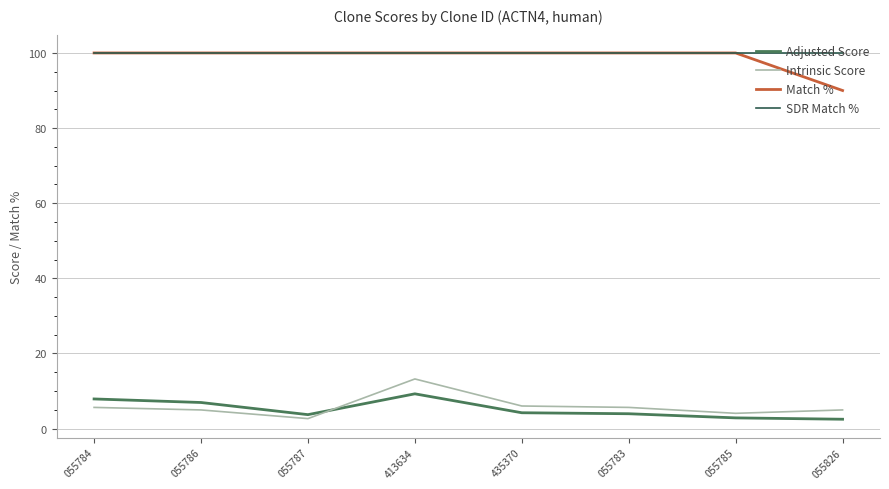

At which category is the sum across all series the highest?

413634